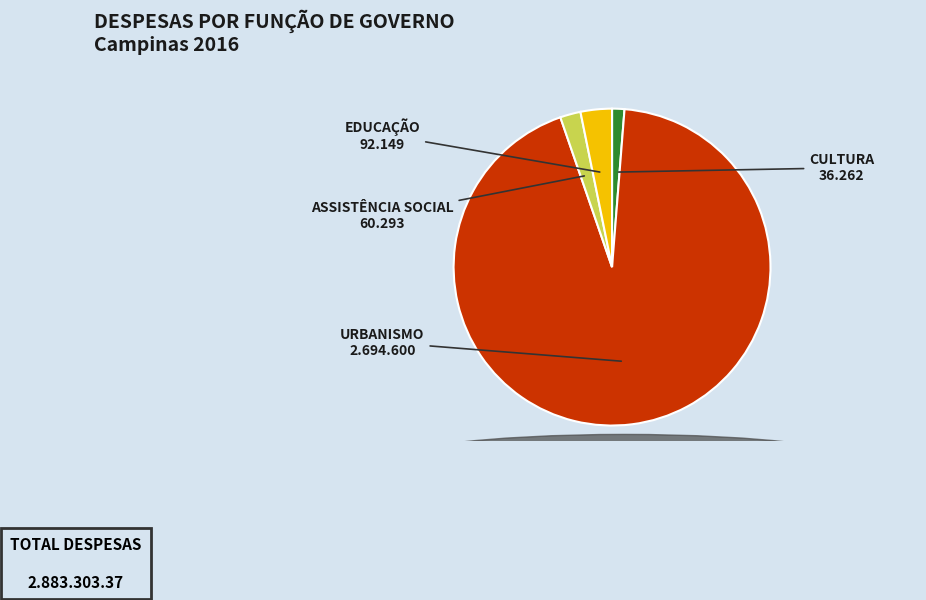

Is there a majority slice in this chart?

Yes